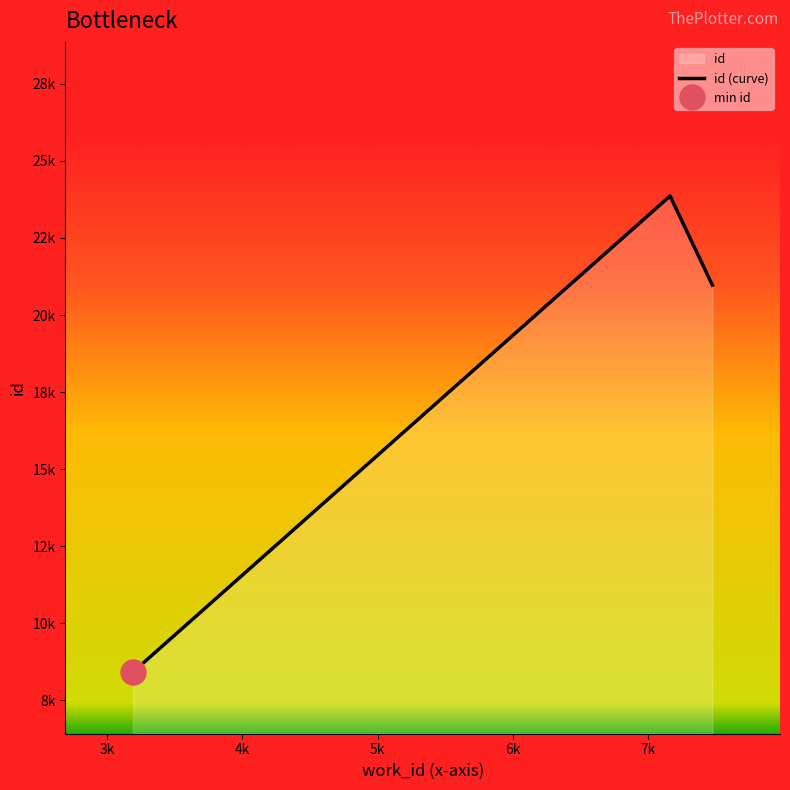

The chart shows a value of 2118 at 2k. True or false?

False